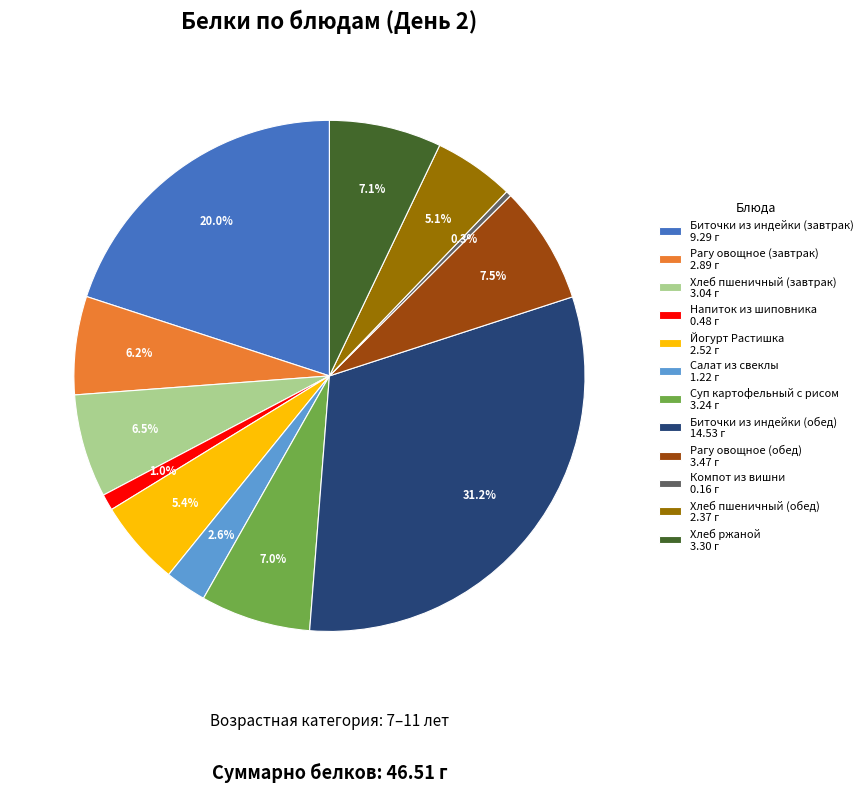

Does Рагу овощное (обед) account for over 50% of the chart?

No